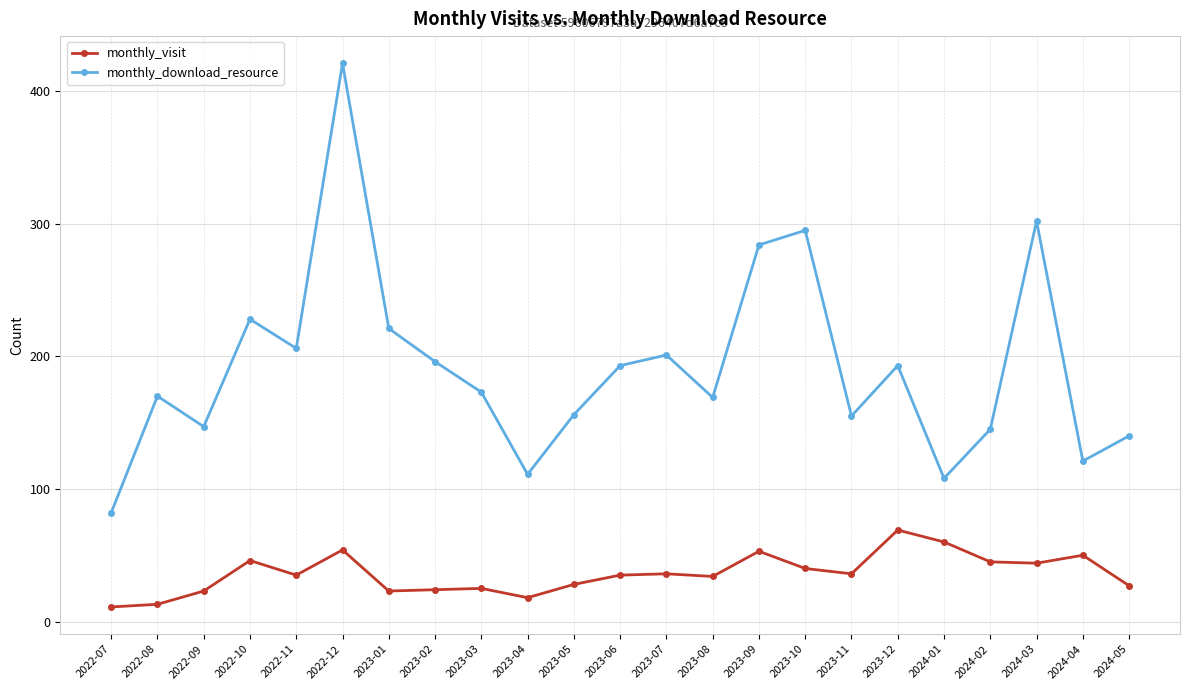

What is the value of the monthly_download_resource point at the 17th from the left?

155